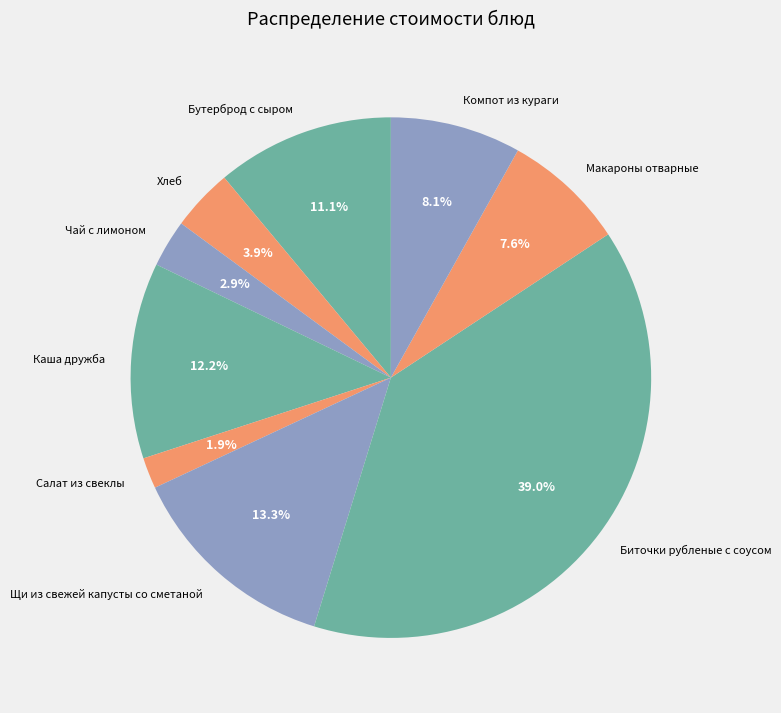

Which category has the biggest portion of the pie?

Биточки рубленые с соусом